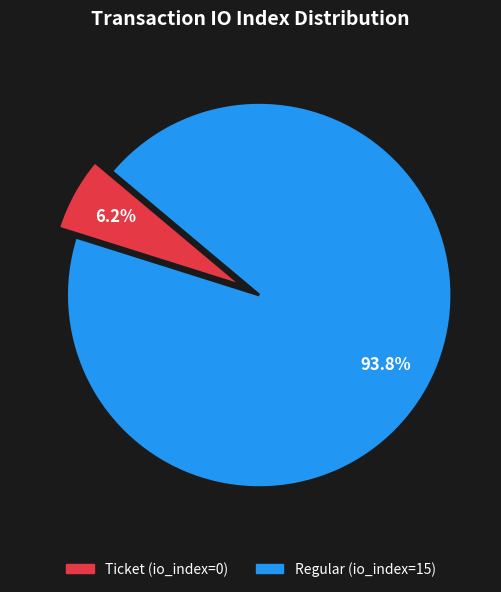

What is the largest slice in the pie chart?

Regular (io_index=15)